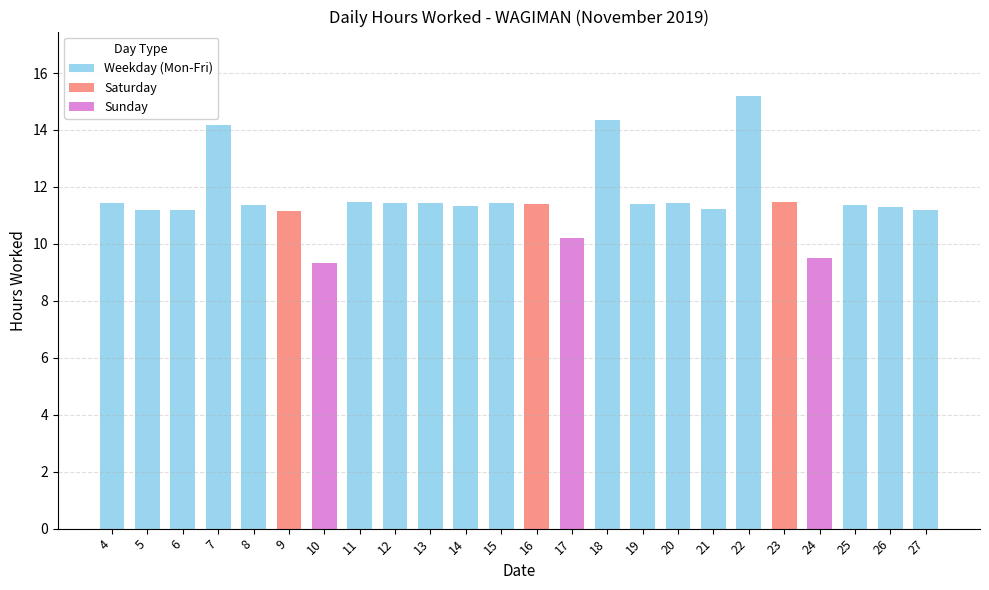

What is the sum of the values at 4 and 24?

20.9